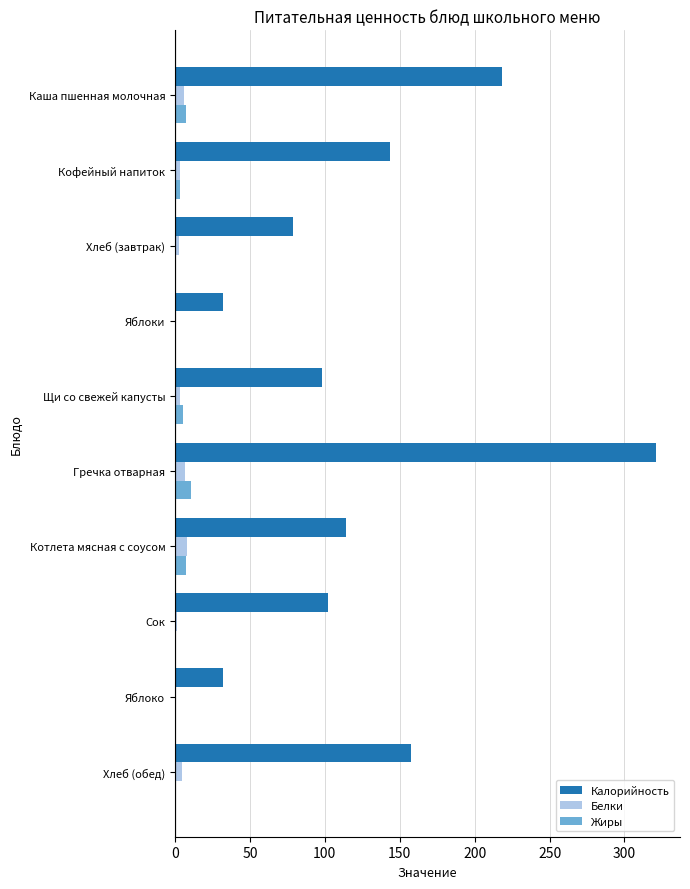

The Калорийность series shows 321.0 at Гречка отварная. True or false?

True